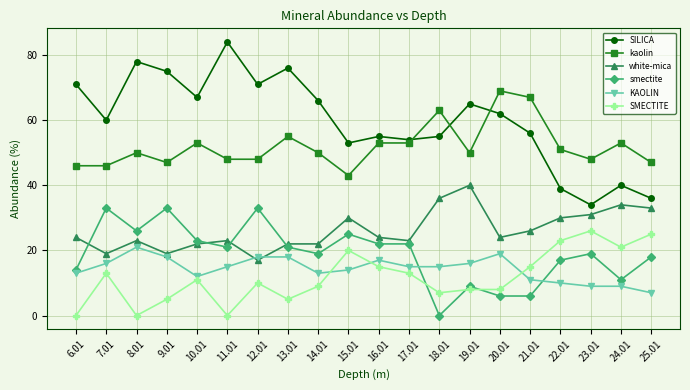

True or false: SMECTITE has a value of 21 at 24.01.

True